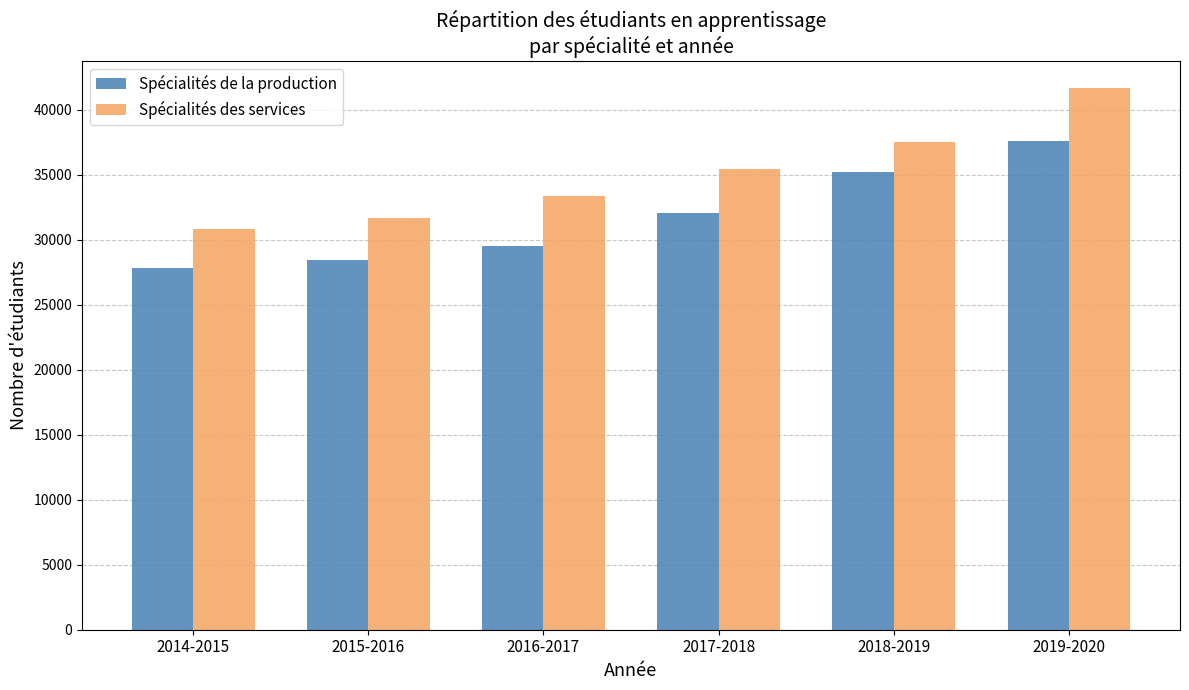

Reading left to right, transcribe all the data shown in this chart.

Spécialités de la production: 27836	28462	29491	32047	35182	37620
Spécialités des services: 30859	31694	33390	35409	37477	41646